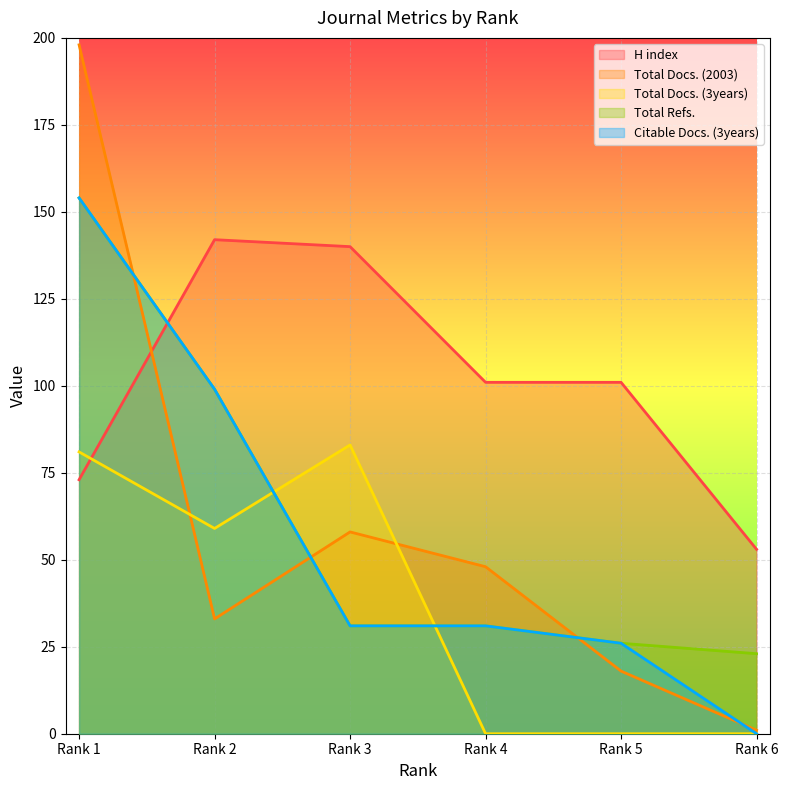

Count the number of categories in the chart.

6